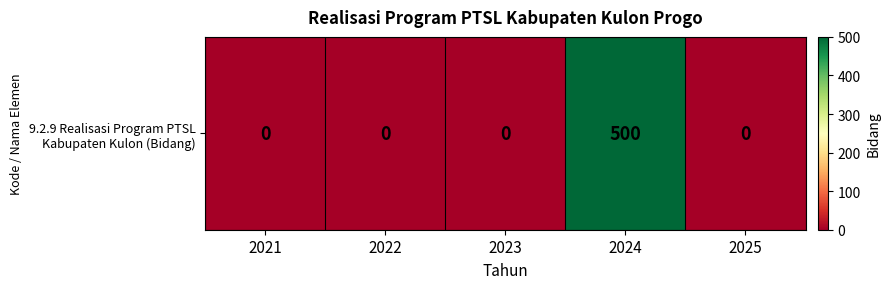

Which label corresponds to the smallest value in the chart?

2021